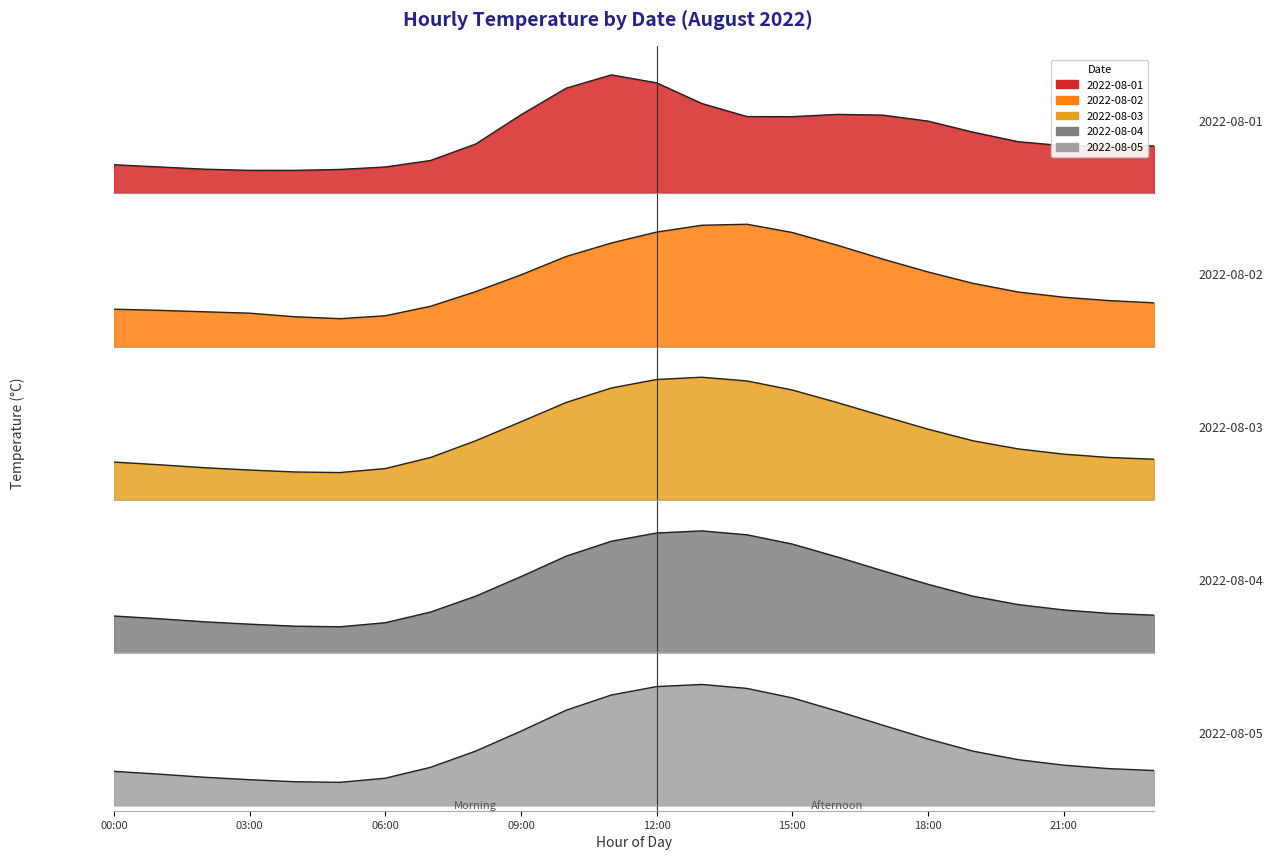

Reading left to right, list all the values displayed in this chart.

2022-08-01: 24.4	24.2	24.0	23.9	23.9	24.0	24.2	24.8	26.2	28.7	31.0	32.1	31.4	29.7	28.5	28.5	28.7	28.7	28.2	27.2	26.4	26.0	26.0	26.0
2022-08-02: 25.7	25.6	25.4	25.3	24.9	24.7	25.0	25.9	27.4	29.0	30.8	32.2	33.2	33.9	34.0	33.2	31.9	30.6	29.3	28.2	27.3	26.8	26.5	26.3
2022-08-03: 25.5	25.2	24.9	24.7	24.5	24.5	24.8	25.9	27.4	29.2	31.2	32.6	33.4	33.6	33.2	32.4	31.1	29.8	28.5	27.4	26.6	26.1	25.7	25.6
2022-08-04: 25.2	24.9	24.6	24.4	24.2	24.2	24.5	25.6	27.1	28.9	30.9	32.3	33.1	33.3	32.9	32.1	30.8	29.5	28.2	27.1	26.3	25.8	25.4	25.3
2022-08-05: 25.7	25.4	25.1	24.9	24.7	24.7	25.0	26.1	27.8	29.6	31.5	33.0	33.8	34.0	33.6	32.8	31.5	30.2	28.9	27.8	27.0	26.5	26.1	26.0